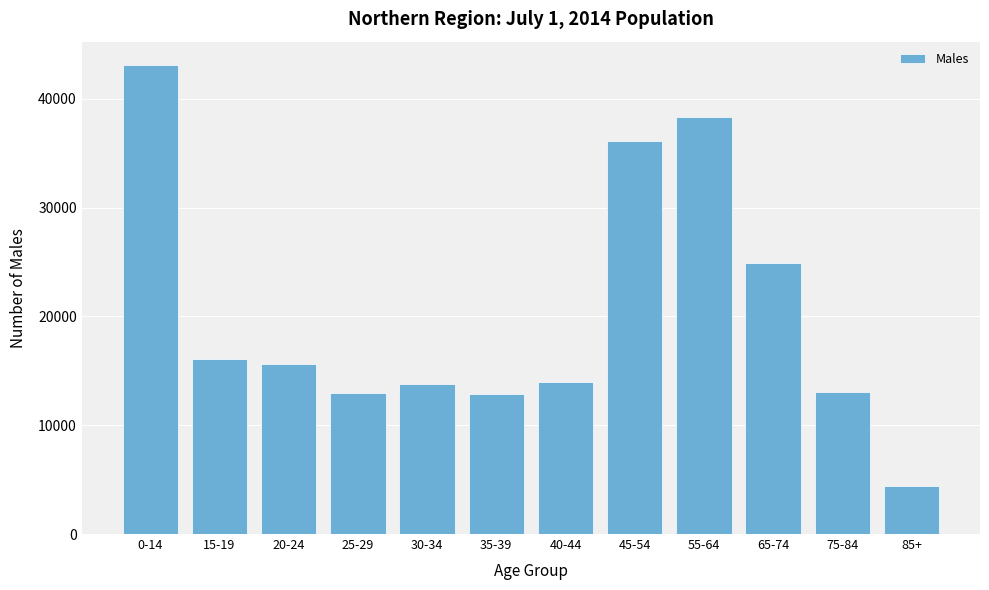

Which label corresponds to the largest value in the chart?

0-14